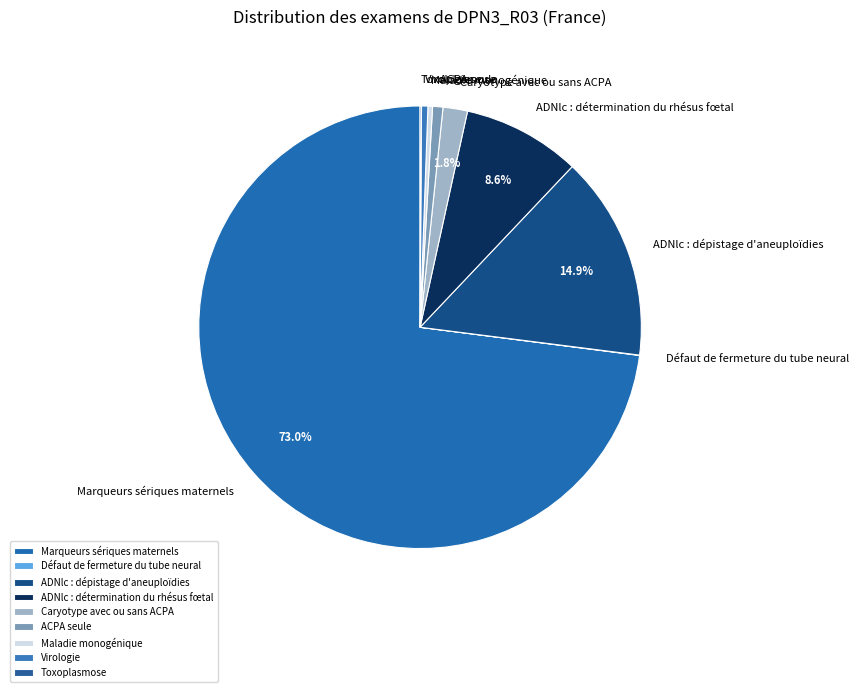

To the nearest percent, what is the average slice percentage?

11%